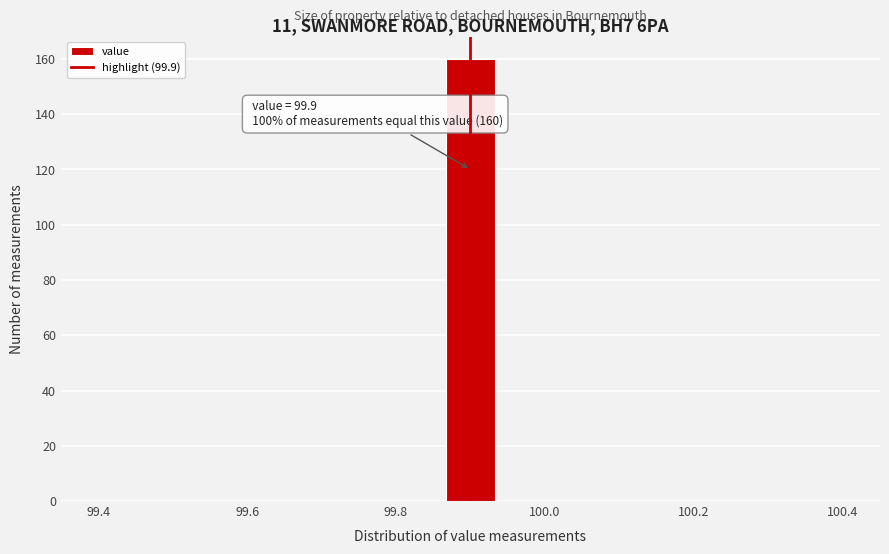

Read against the x-axis, roughly where is the centre of the tallest bar?

99.90